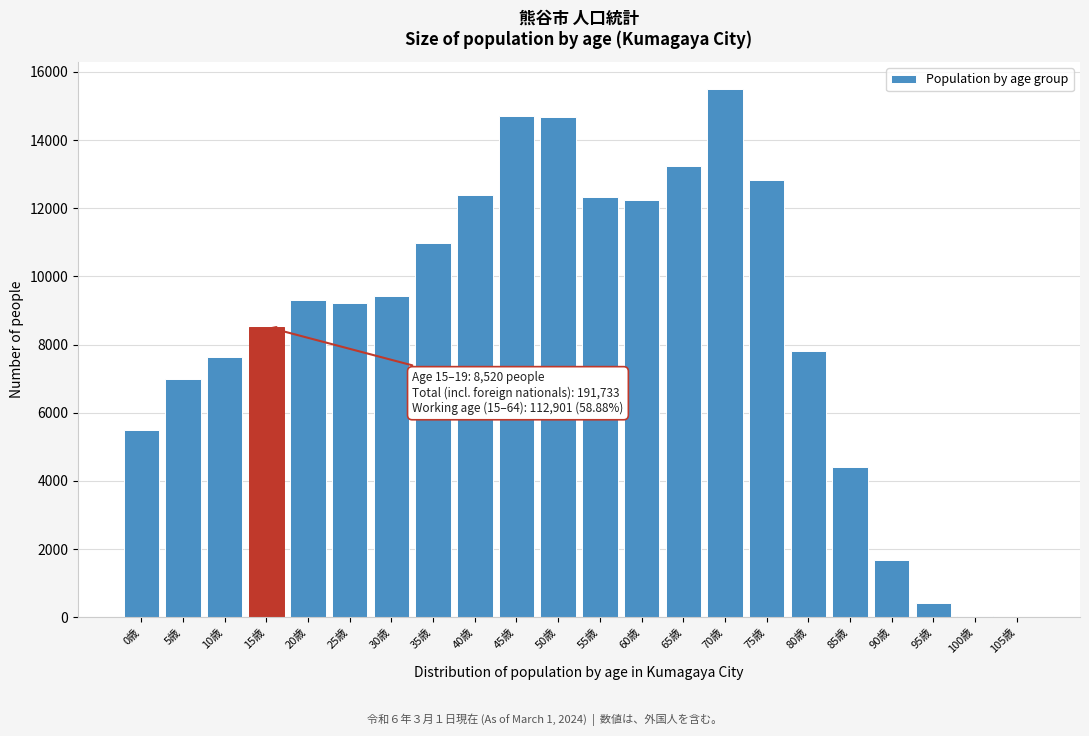

At which category does the chart reach its peak across all series?

70歳